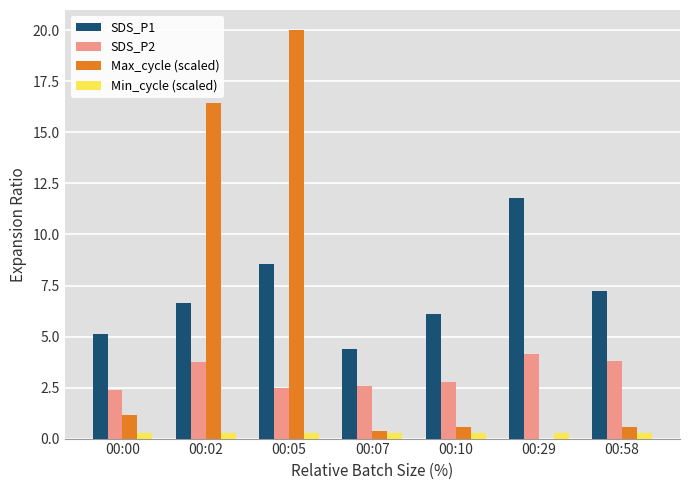

What is the maximum value shown in the chart?

20.0